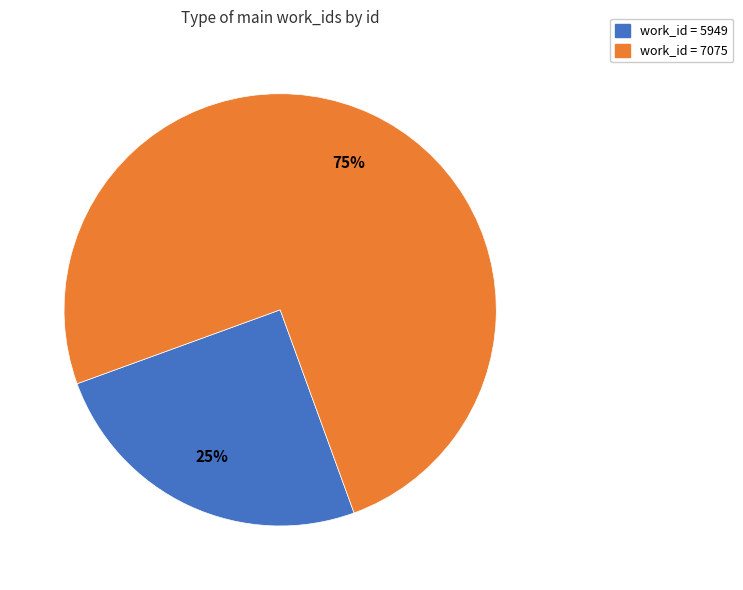

Combined, do work_id = 5949 and work_id = 7075 account for over 50%?

Yes